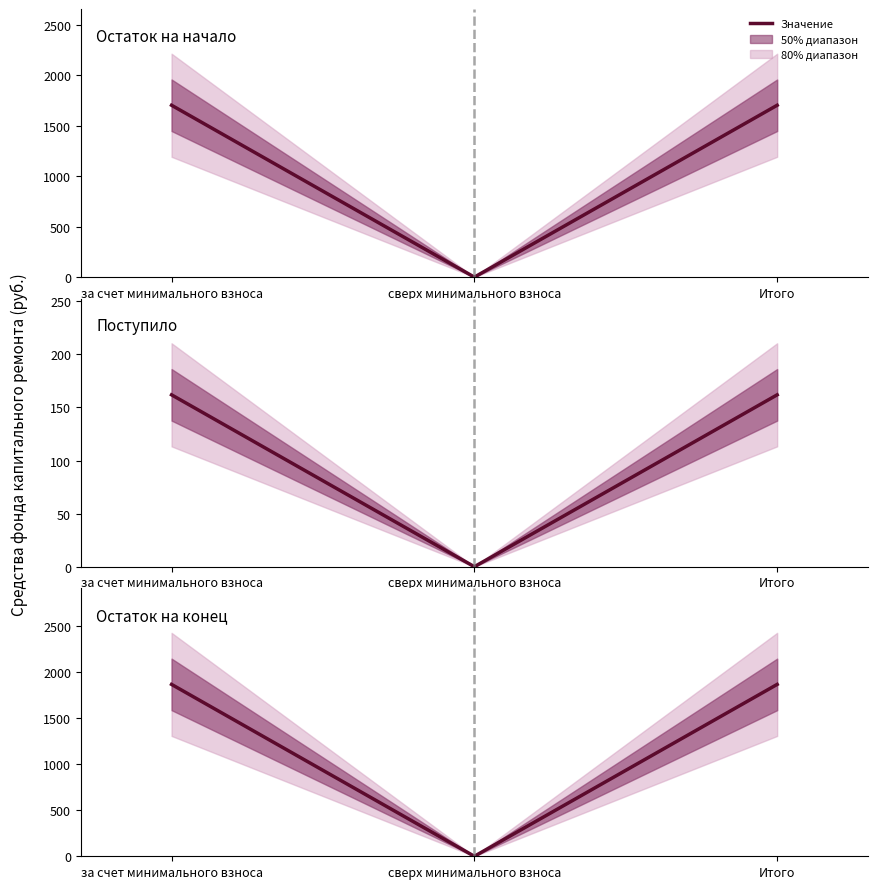

Between за счет минимального взноса and Итого, which series saw the biggest shift?

Остаток на начало